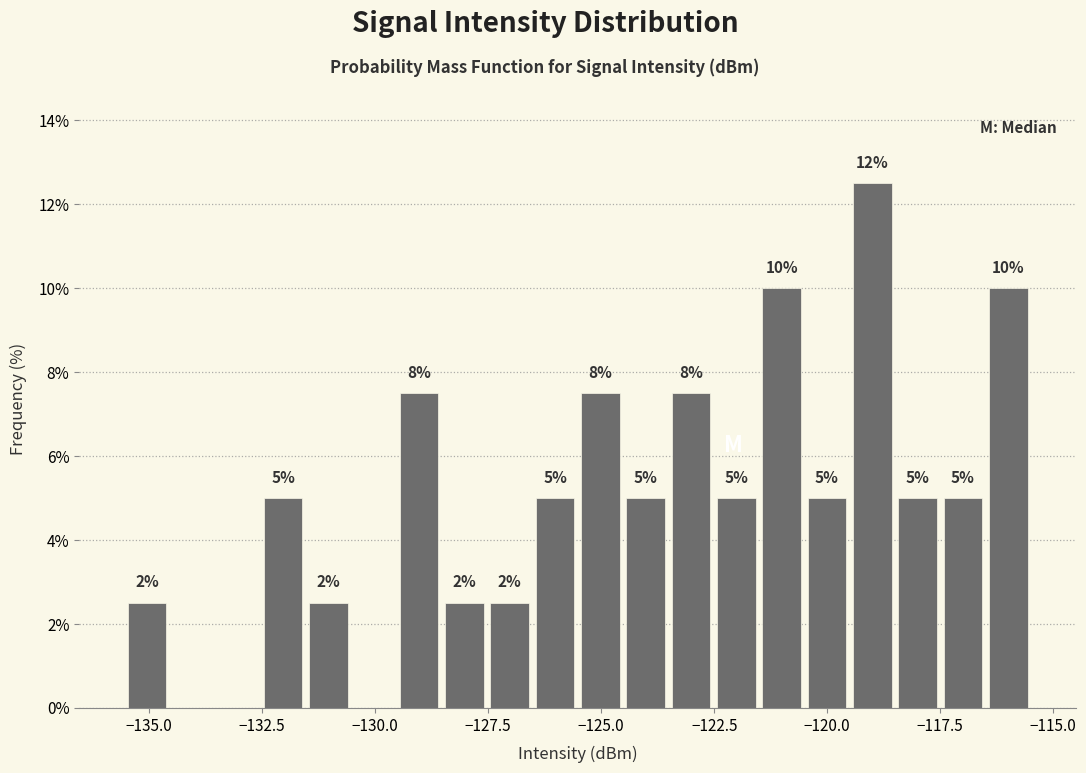

Read against the x-axis, roughly where is the centre of the tallest bar?

-119.0